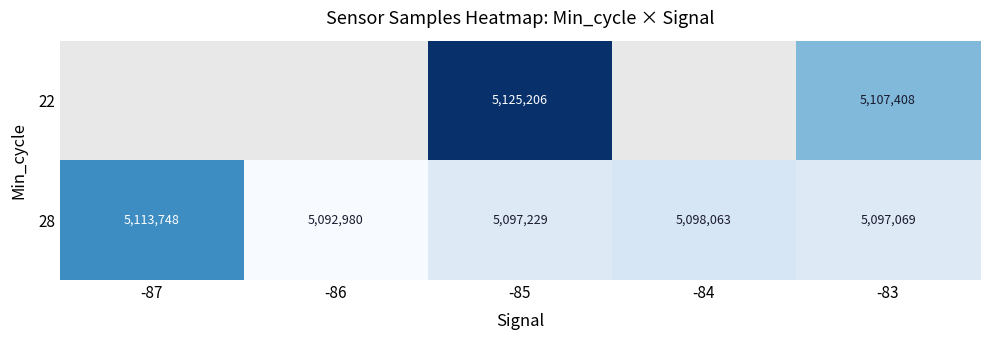

Which has a higher value, -85 or -87?

-87